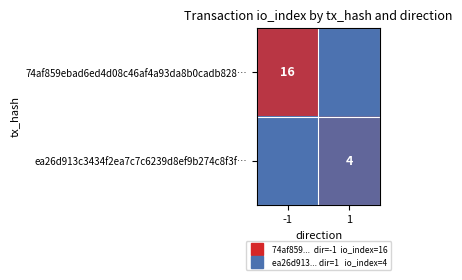

Which series has the largest total across all categories?

74af859ebad6ed4d08c46af4a93da8b0cadb828…